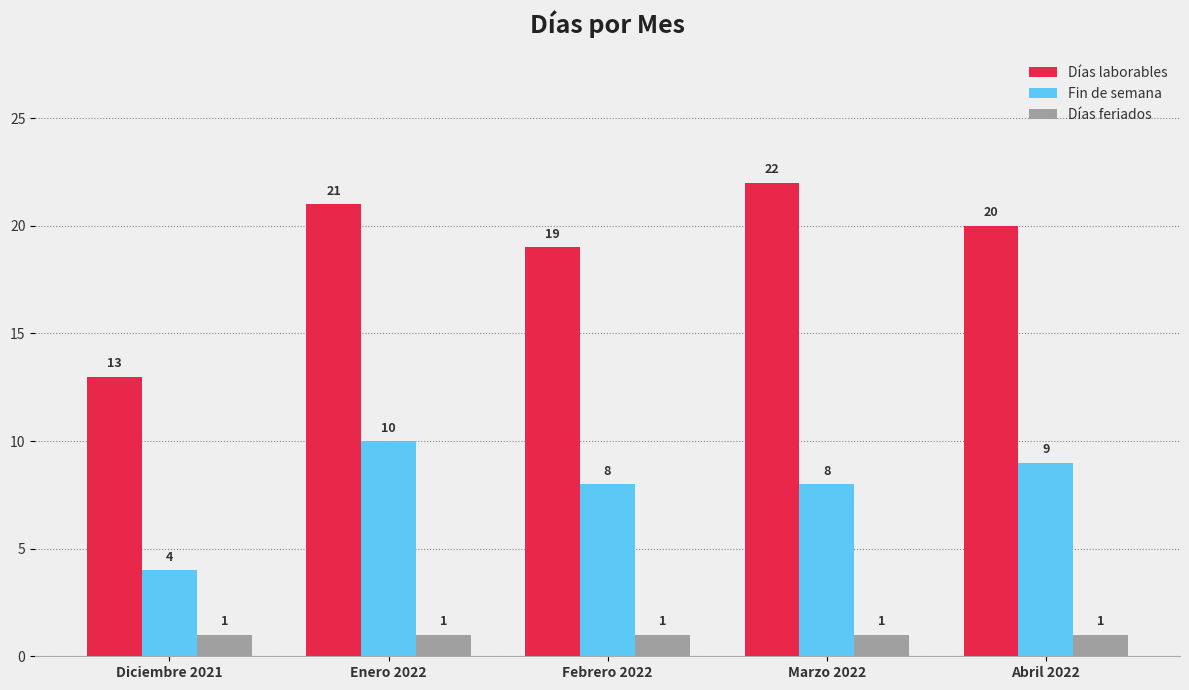

Which series has the largest total across all categories?

Días laborables